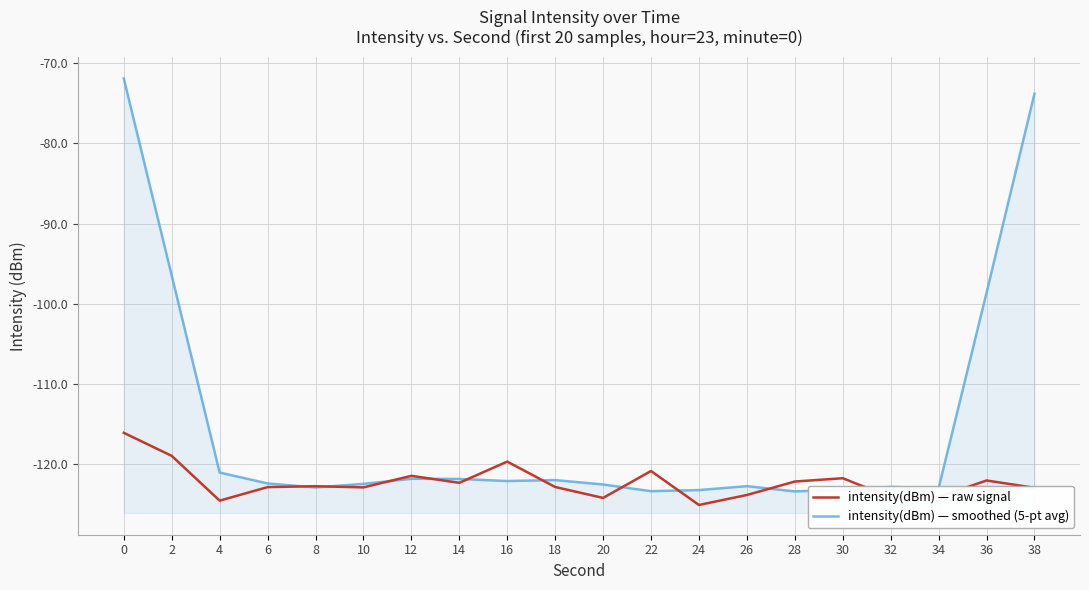

How many interior local peaks does the intensity(dBm) — smoothed (5-pt avg) series have?

4